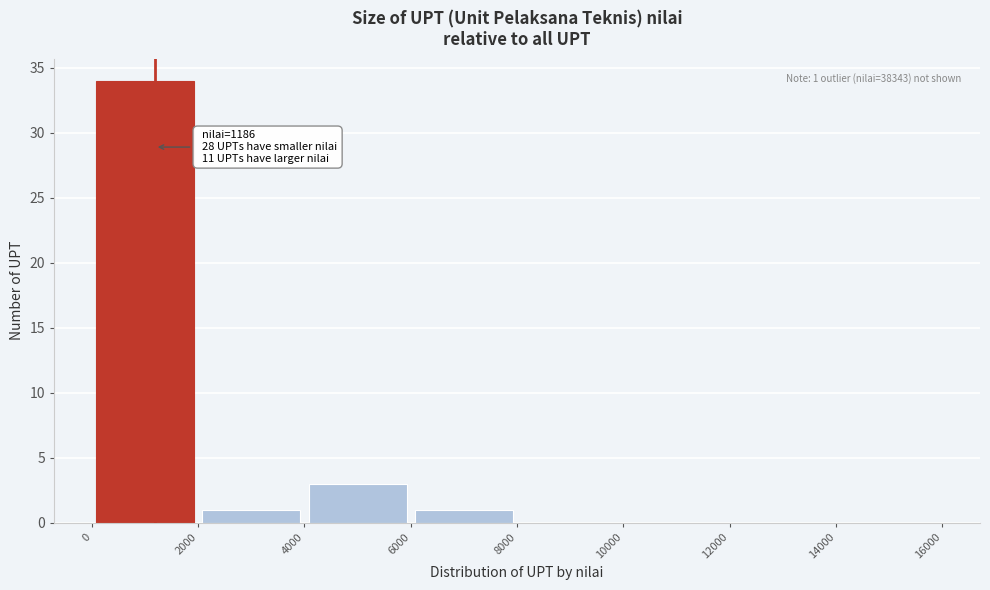

Over which range of the x-axis is the bar tallest?

0 to 2000